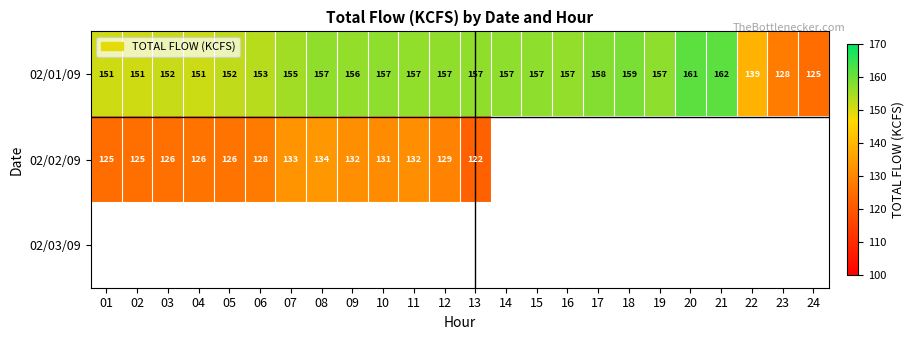

Is it true that 02/02/09 equals 131.0 at 10?

True